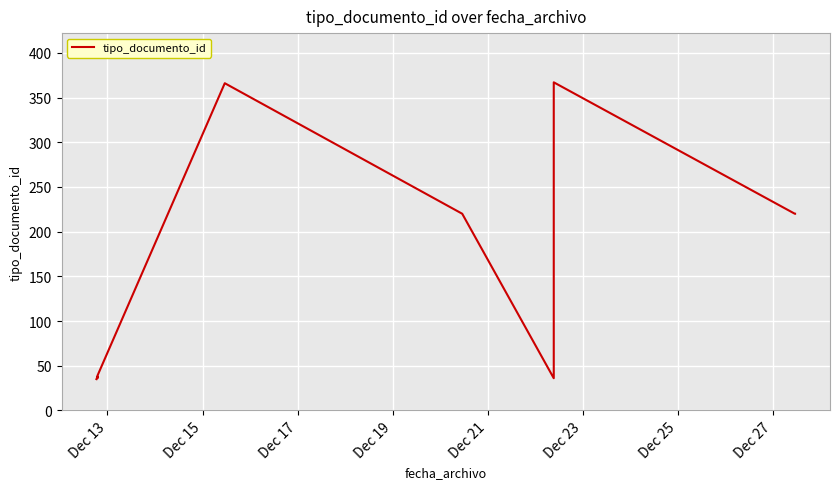

How many lines are shown in the chart?

1